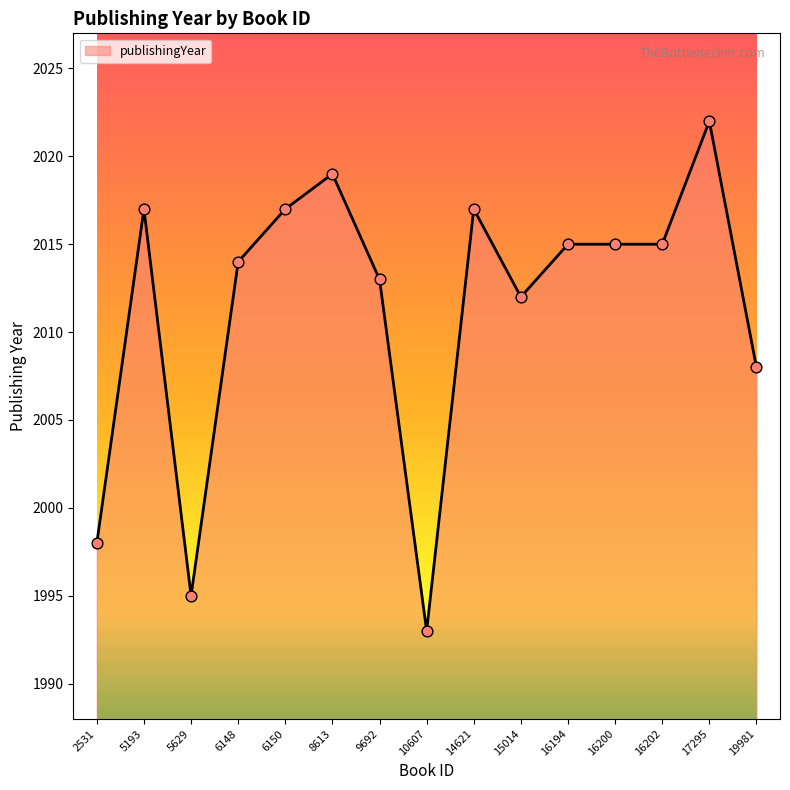

Which has a higher value, 14621 or 5629?

14621